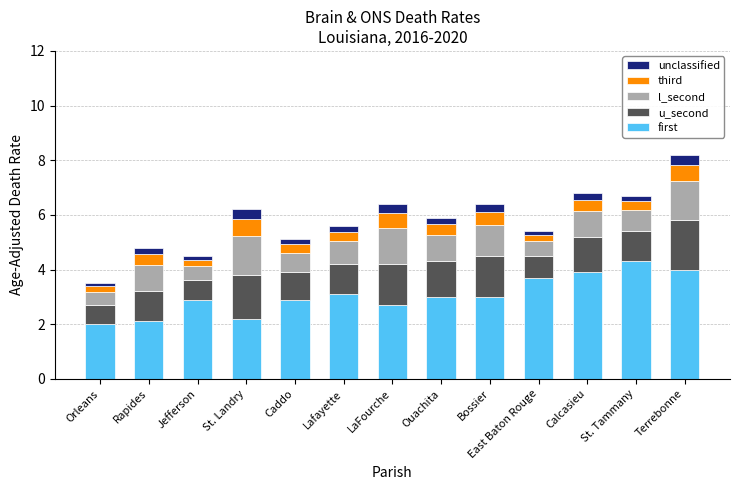

Which category has the highest value in the first series?

St. Tammany